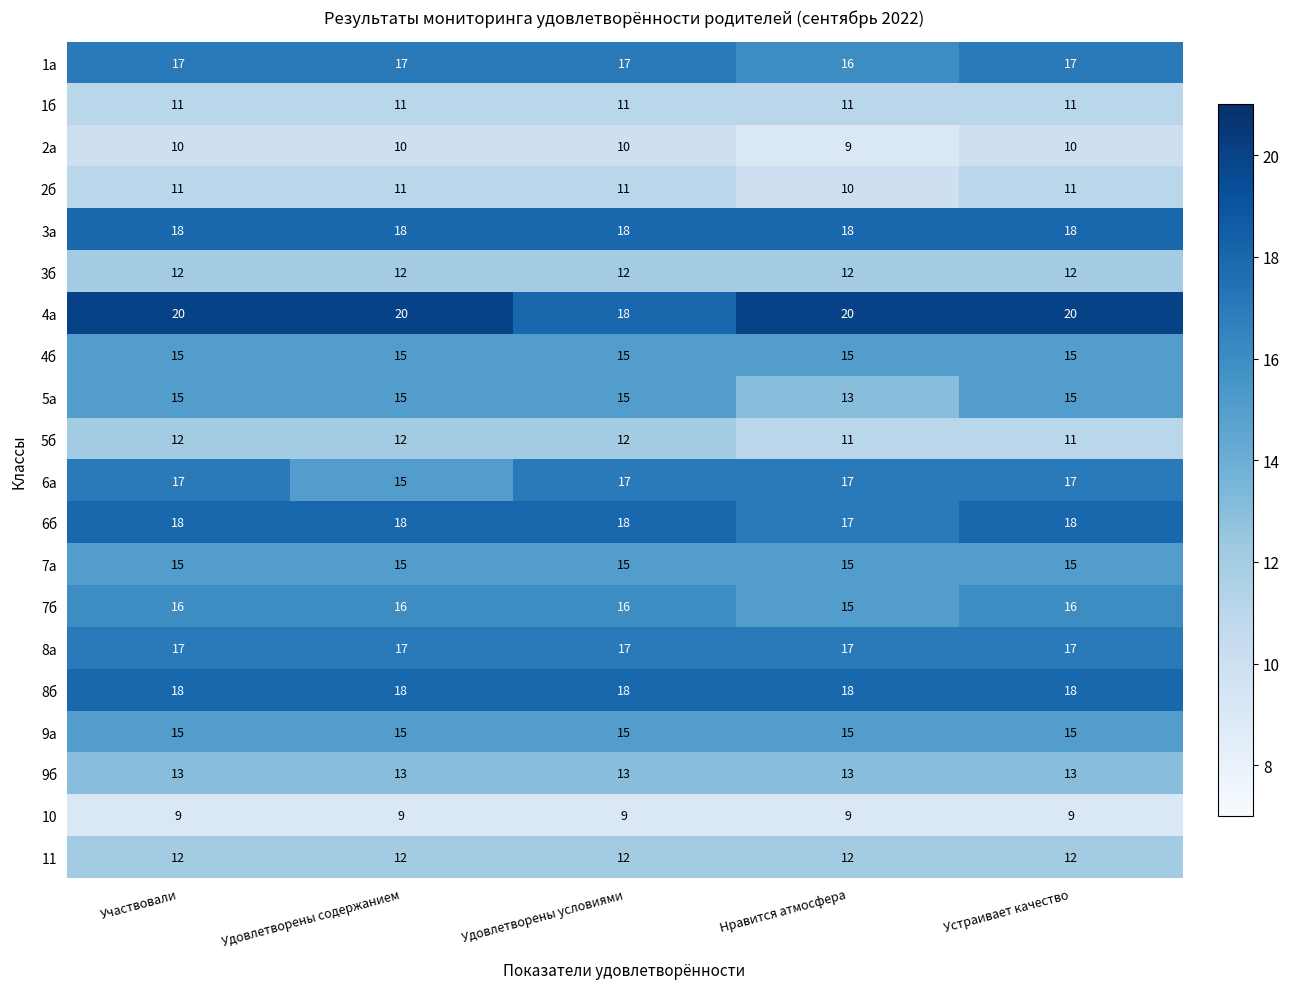

Which series changed the most between Удовлетворены содержанием and Устраивает качество?

6а